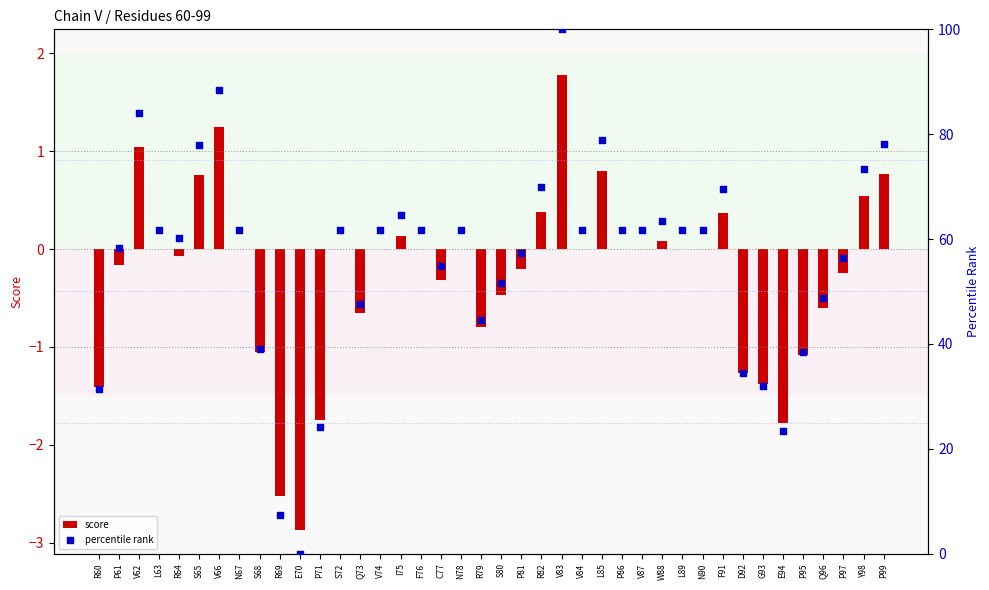

What are all the series names shown in the legend?

score, percentile rank